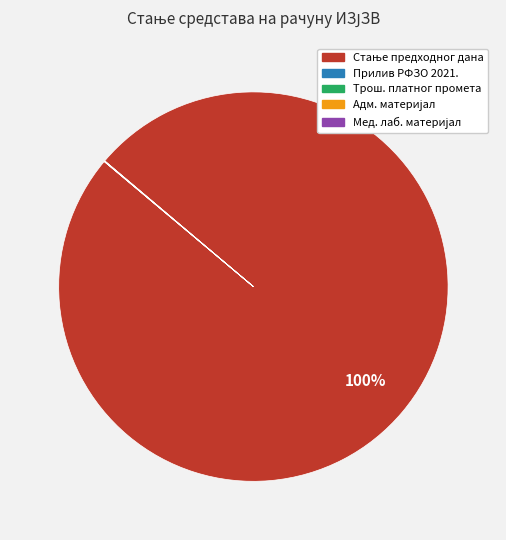

Is there a majority slice in this chart?

Yes